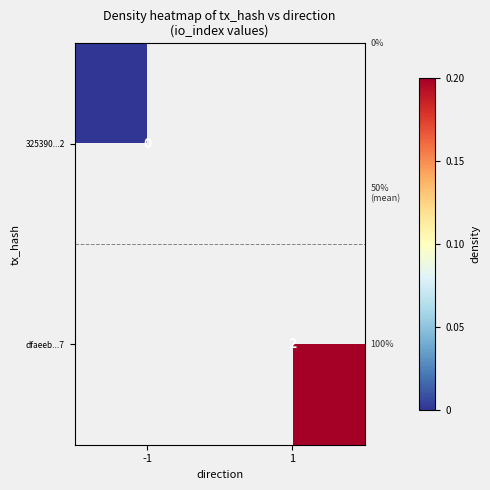

True or false: dfaeeb...7 has a value of 3 at 1.

False